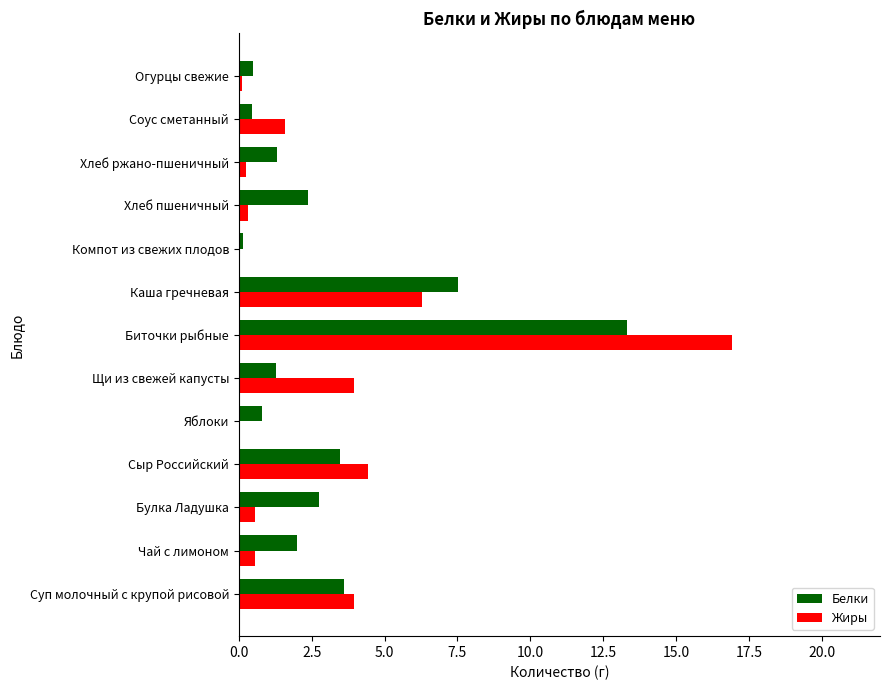

True or false: Белки has a value of 2.9 at Чай с лимоном.

False